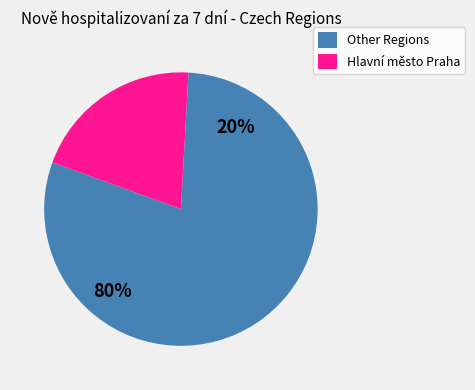

Is it true that Středočeský kraj is 17% of the pie?

False